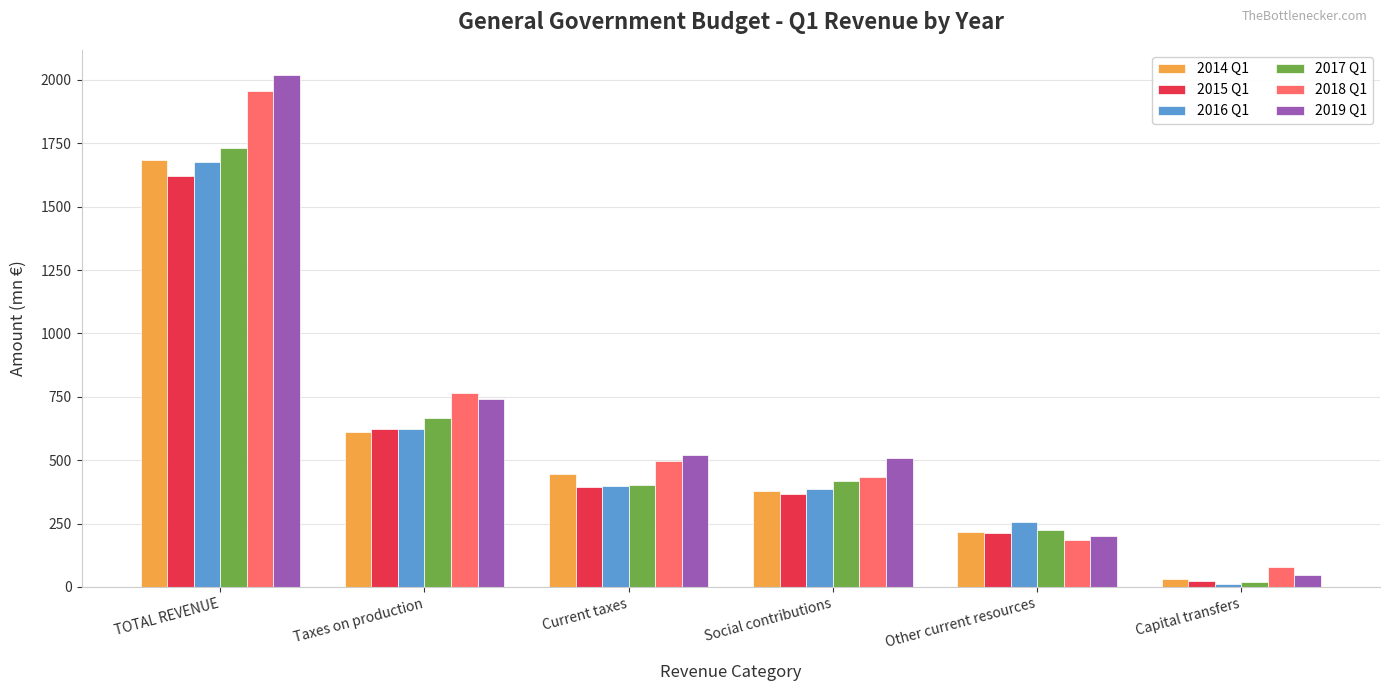

What is the difference between the maximum and minimum values in the 2015 Q1 series?

1597.3